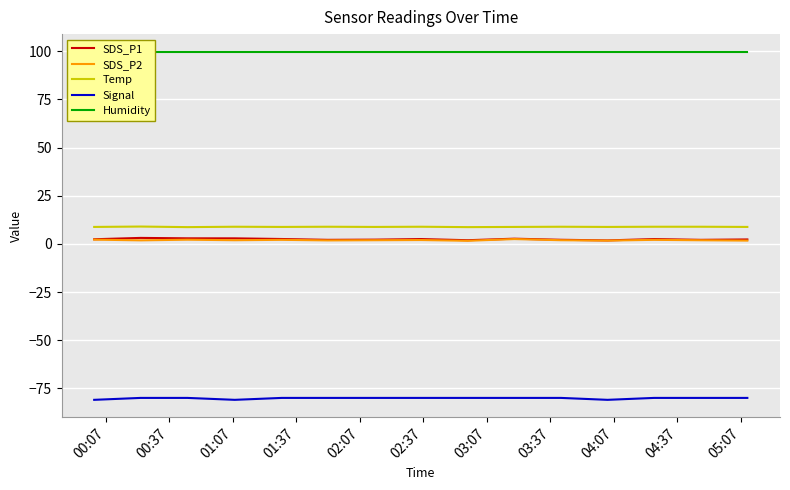

True or false: SDS_P1 and Signal intersect in this chart.

False